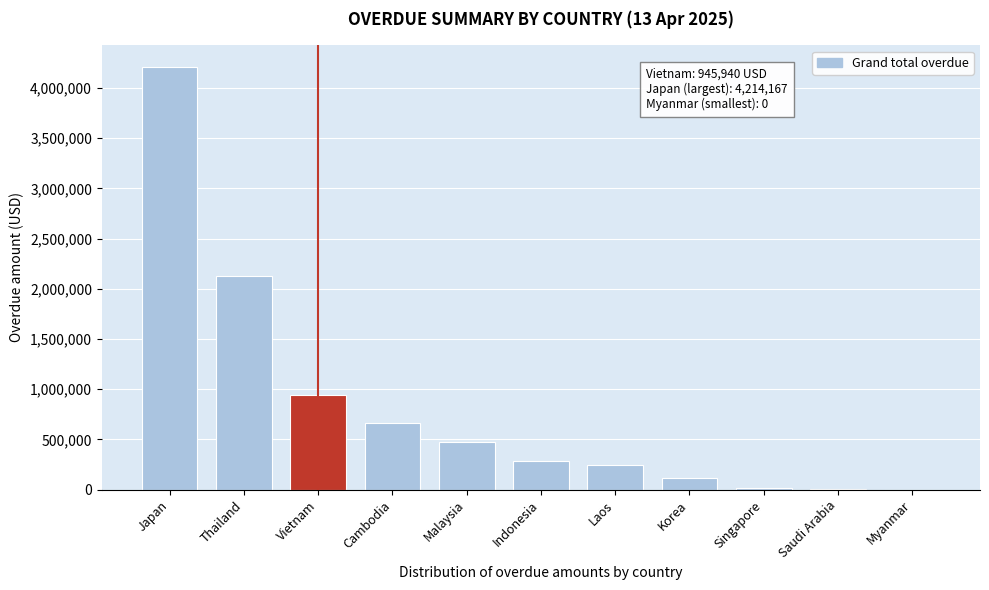

Read the value at Japan.

4214166.5